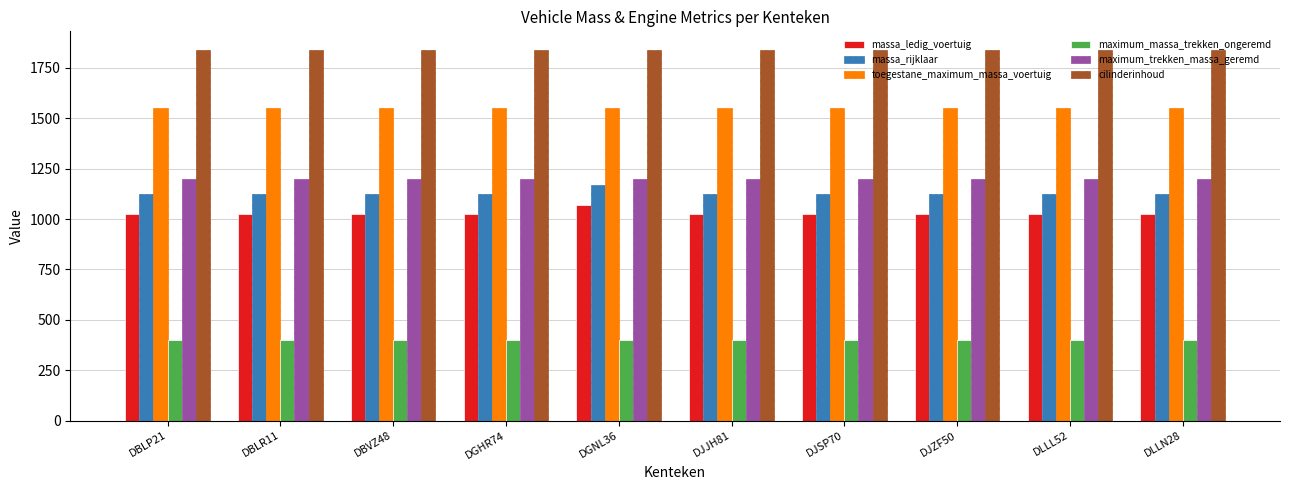

Reading left to right, extract all data points from this chart.

massa_ledig_voertuig: 1025	1025	1025	1025	1069	1025	1025	1025	1025	1025
massa_rijklaar: 1125	1125	1125	1125	1169	1125	1125	1125	1125	1125
toegestane_maximum_massa_voertuig: 1550	1550	1550	1550	1550	1550	1550	1550	1550	1550
maximum_massa_trekken_ongeremd: 400	400	400	400	400	400	400	400	400	400
maximum_trekken_massa_geremd: 1200	1200	1200	1200	1200	1200	1200	1200	1200	1200
cilinderinhoud: 1840	1840	1840	1840	1840	1840	1840	1840	1840	1840